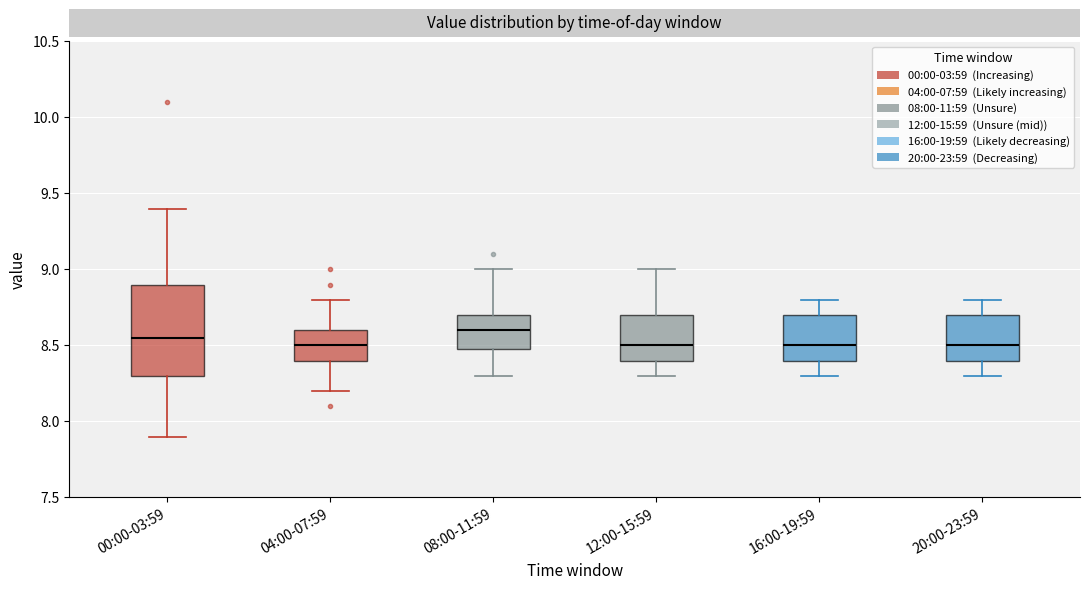

Reading left to right, transcribe this box plot: for each box, give where its median line is, the range the box spans, and where its two whiskers end, as read against the y-axis. The values are not printed on the chart, so give them approximately, as read against the axis.

00:00-03:59: median 8.55, box 8.30 to 8.90, whiskers 7.90 to 9.40
04:00-07:59: median 8.50, box 8.40 to 8.60, whiskers 8.20 to 8.80
08:00-11:59: median 8.60, box 8.50 to 8.70, whiskers 8.30 to 9.00
12:00-15:59: median 8.50, box 8.40 to 8.70, whiskers 8.30 to 9.00
16:00-19:59: median 8.50, box 8.40 to 8.70, whiskers 8.30 to 8.80
20:00-23:59: median 8.50, box 8.40 to 8.70, whiskers 8.30 to 8.80